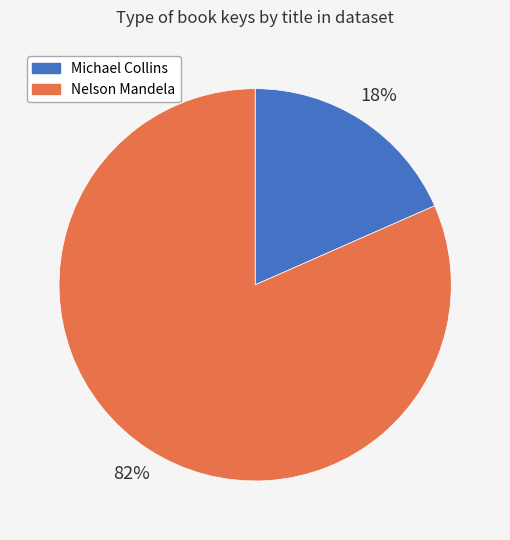

True or false: Michael Collins accounts for 18% of the total.

True